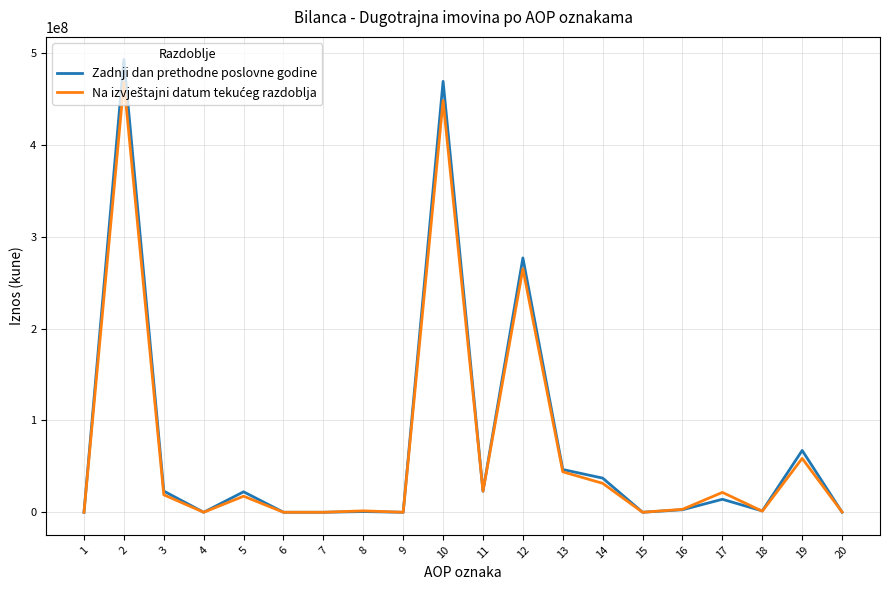

True or false: Zadnji dan prethodne poslovne godine has more than 0 interior local peaks.

True